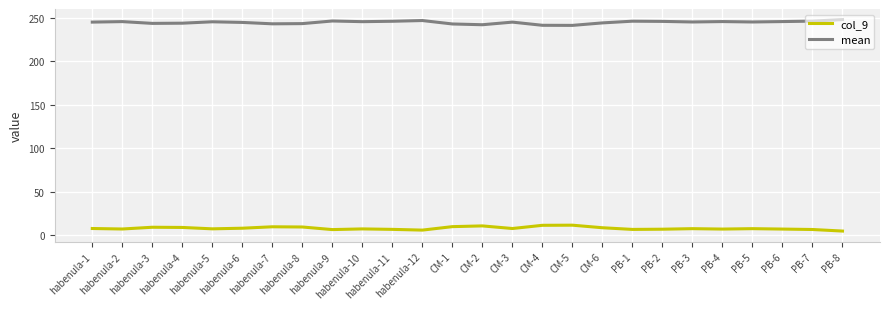

True or false: mean and col_9 cross at least once.

False